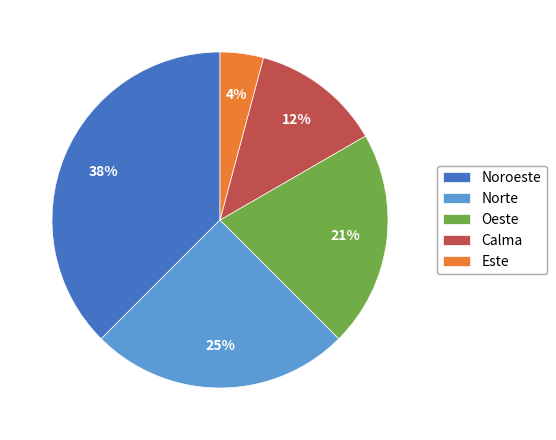

How many segments does this pie chart have?

5